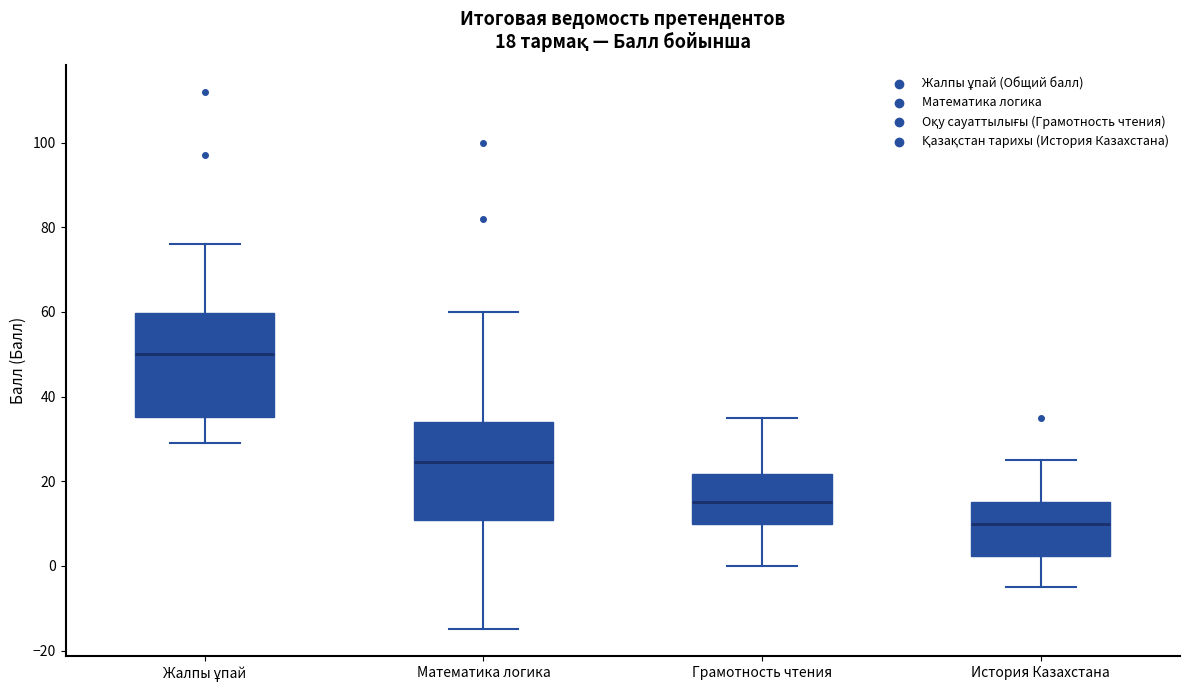

Which box has the lowest median line?

История Казахстана